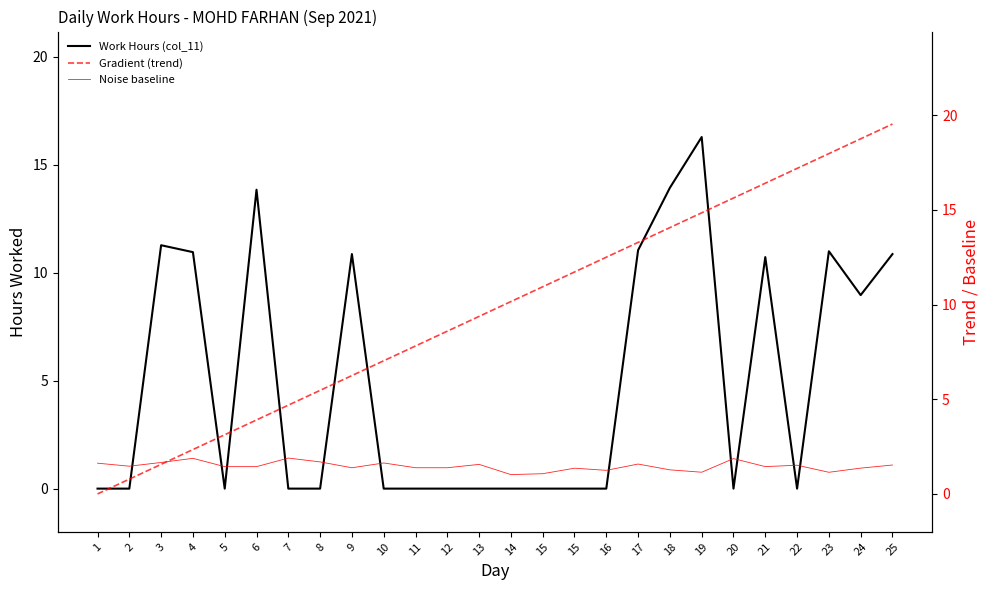

At 21, list the series in order from smallest to largest.

Noise baseline, Work Hours (col_11), Gradient (trend)